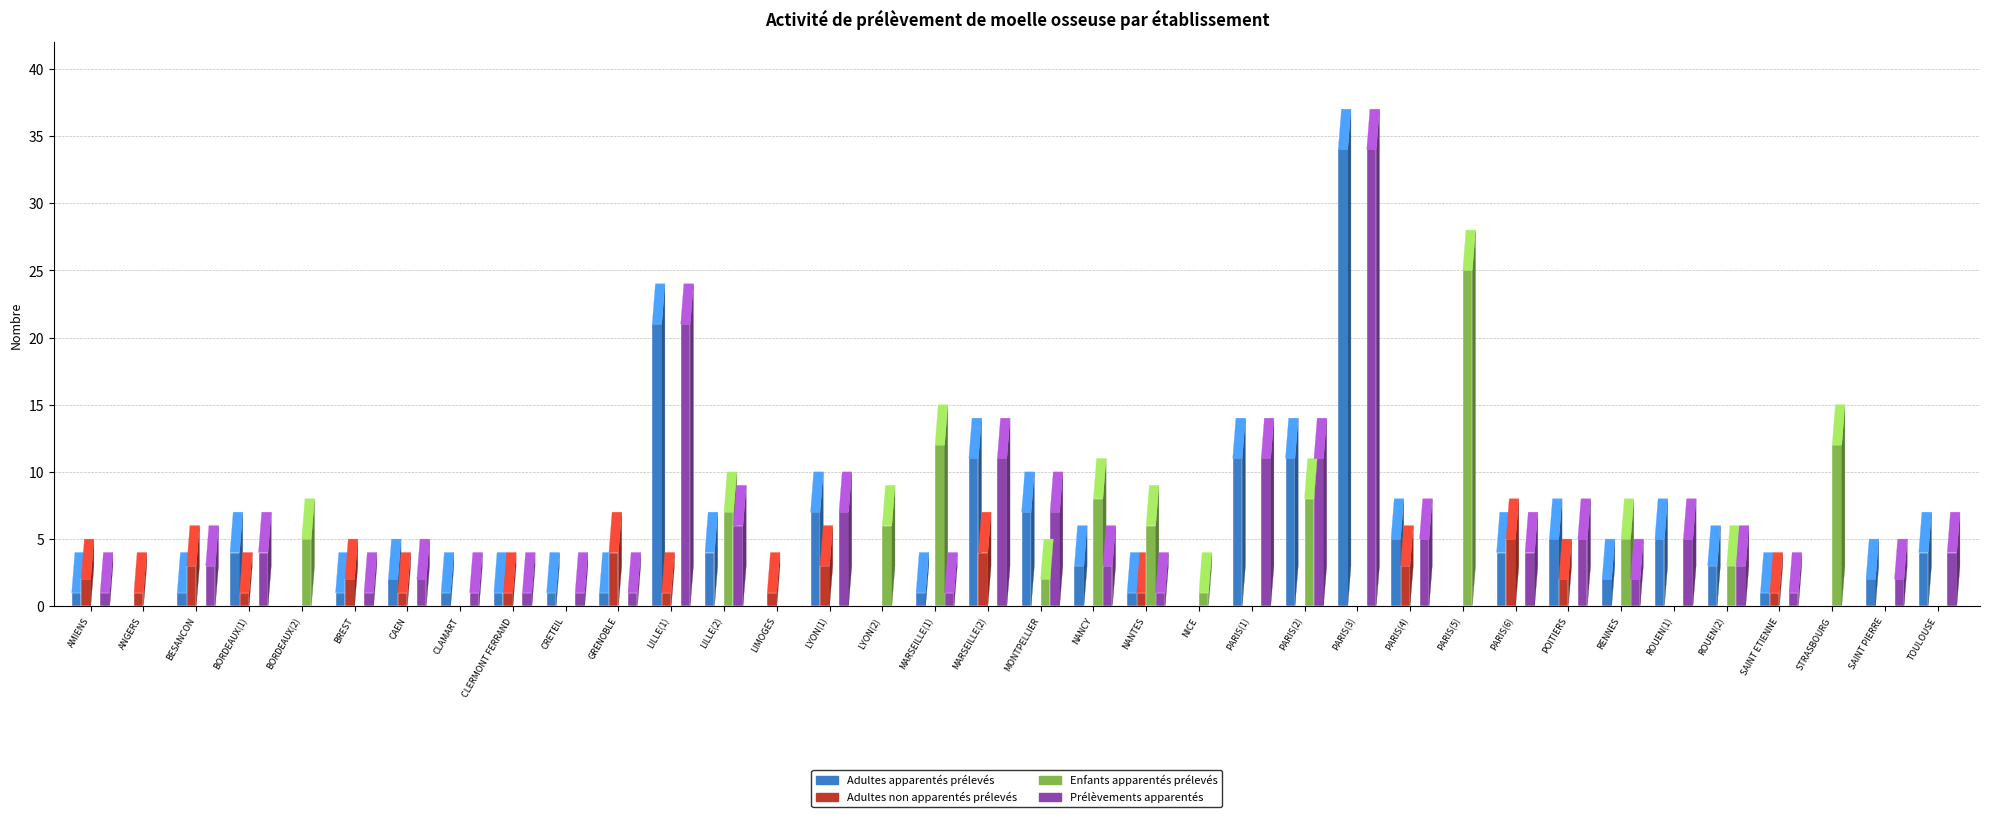

Reading right to left, extract all data points from this chart.

Adultes apparentés prélevés: 4	2	0	1	3	5	2	5	4	0	5	34	11	11	0	1	3	7	11	1	0	7	0	4	21	1	1	1	1	2	1	0	4	1	0	1
Adultes non apparentés prélevés: 0	0	0	1	0	0	0	2	5	0	3	0	0	0	0	1	0	0	4	0	0	3	1	0	1	4	0	1	0	1	2	0	1	3	1	2
Enfants apparentés prélevés: 0	0	12	0	3	0	5	0	0	25	0	0	8	0	1	6	8	2	0	12	6	0	0	7	0	0	0	0	0	0	0	5	0	0	0	0
Prélèvements apparentés: 4	2	0	1	3	5	2	5	4	0	5	34	11	11	0	1	3	7	11	1	0	7	0	6	21	1	1	1	1	2	1	0	4	3	0	1